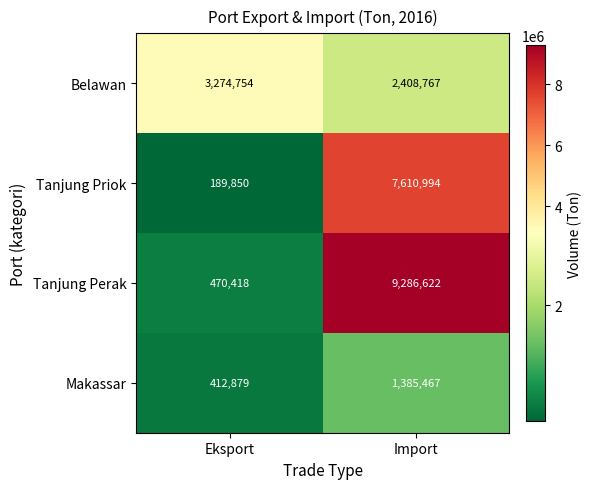

At which label is Belawan closest to 2841760?

Import